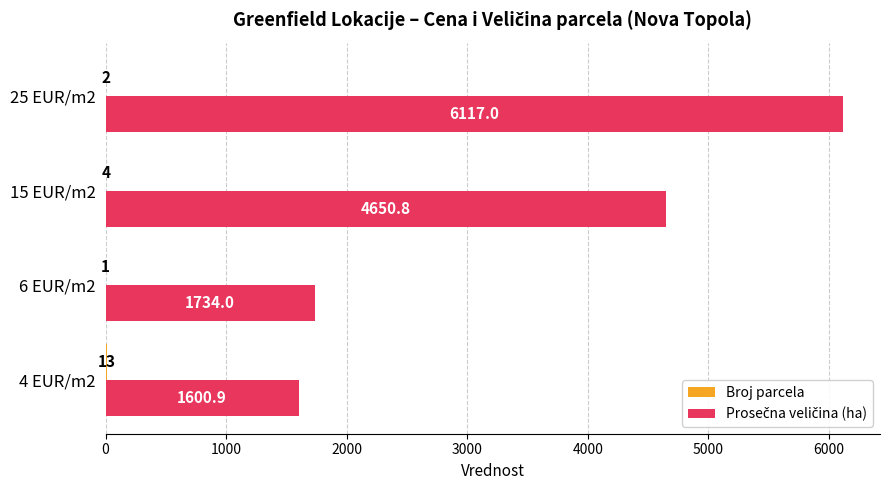

What is the maximum value shown in the chart?

6117.0